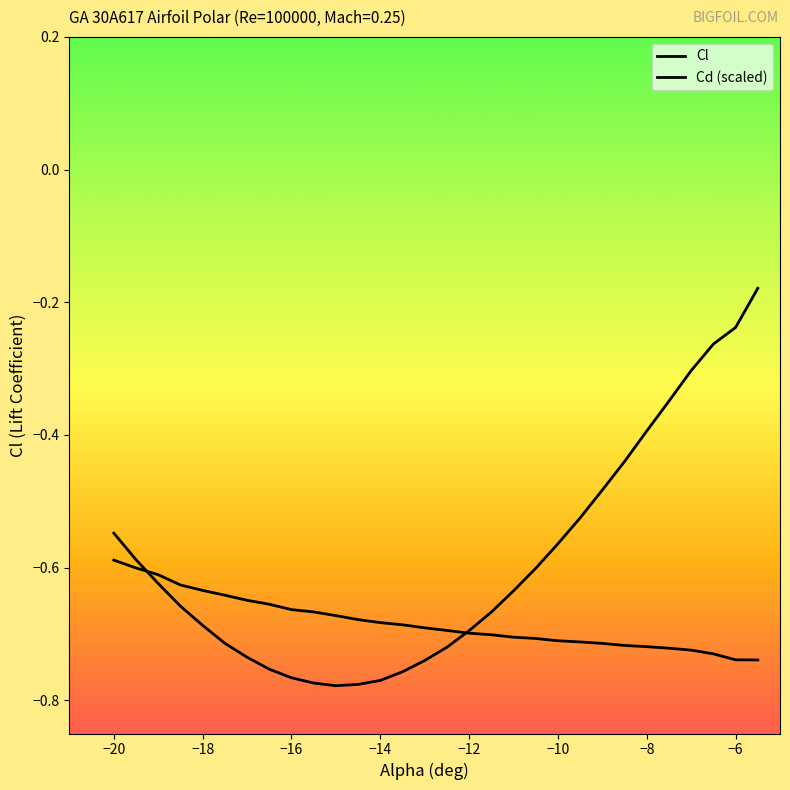

What is the average value of the Cl series?

-0.6